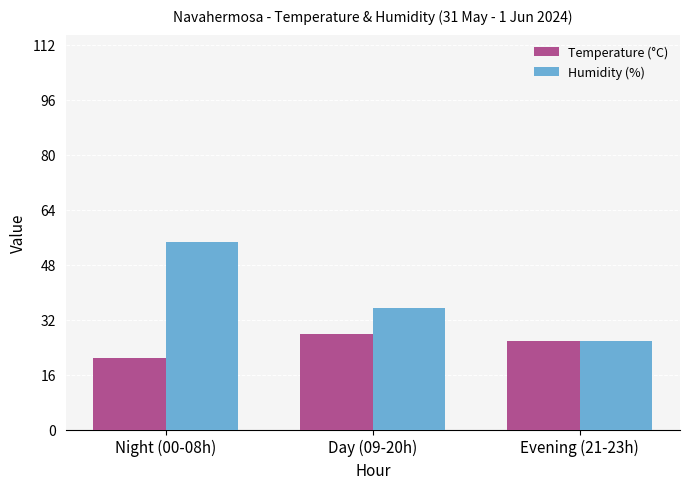

What position from the right is Day (09-20h)?

2